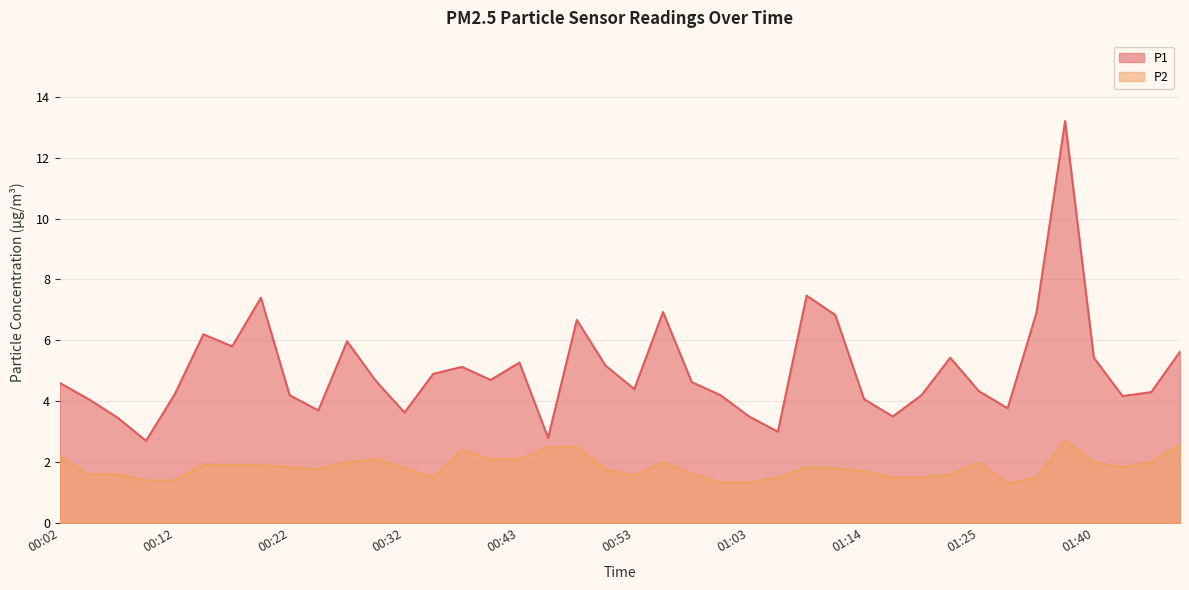

What is the difference between the maximum and minimum values in the P2 series?

1.4